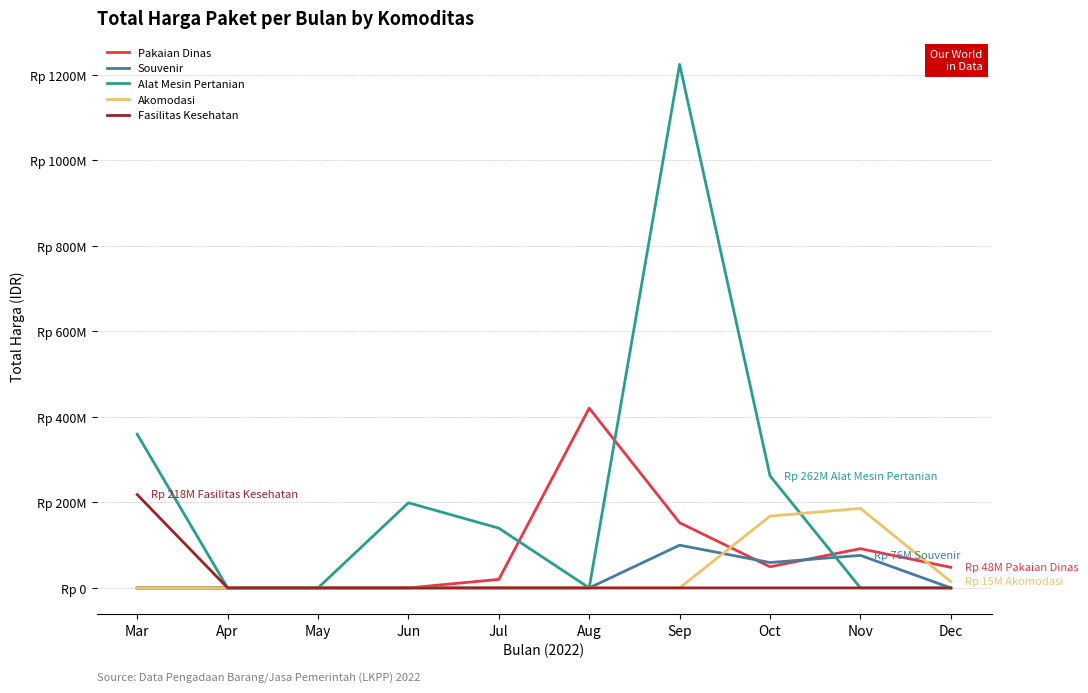

Is the value of Akomodasi at Jun greater than the value of Souvenir at Mar?

No